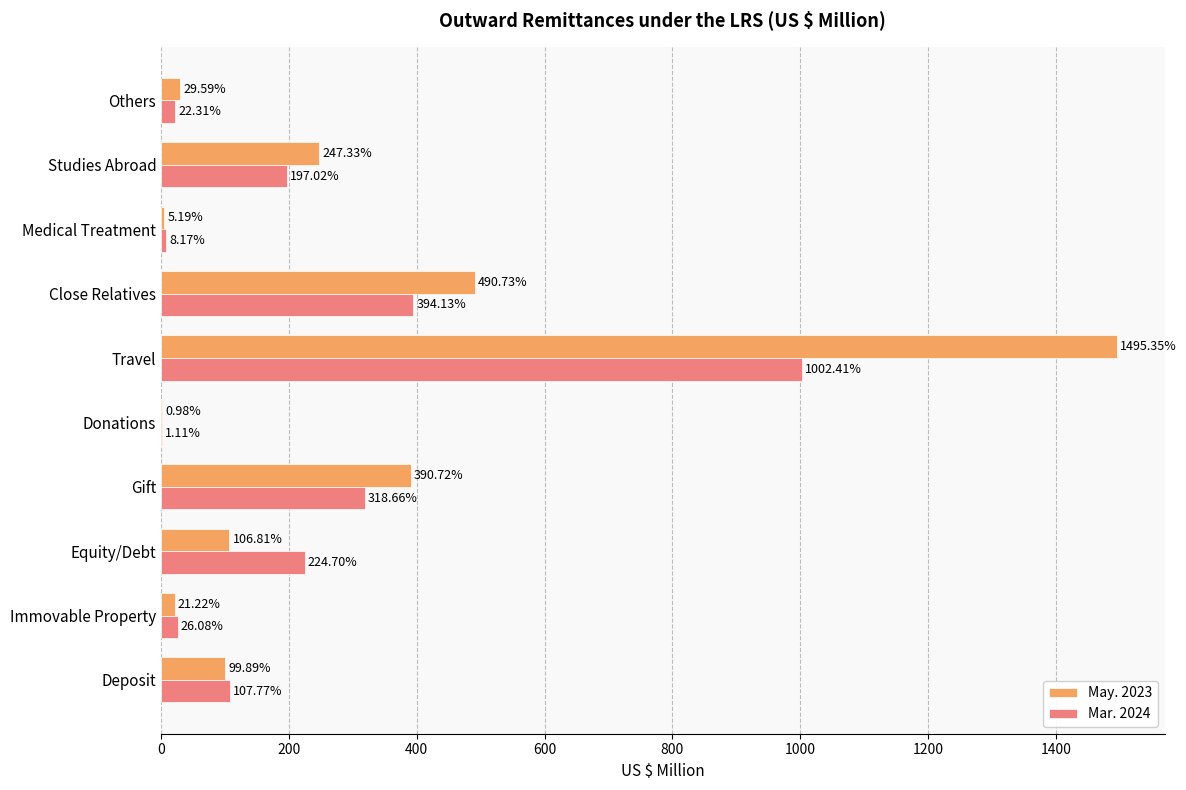

How many series are shown in this chart?

2